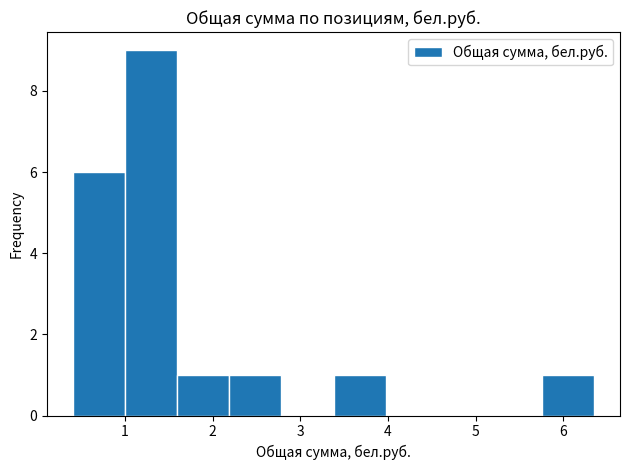

Over which range of the x-axis is the bar tallest?

1.0 to 1.6